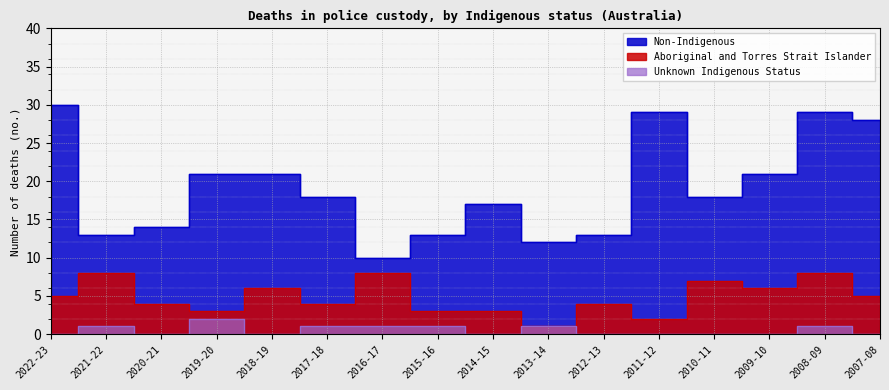

What is the approximate value of Aboriginal and Torres Strait Islander at 2007-08?

5